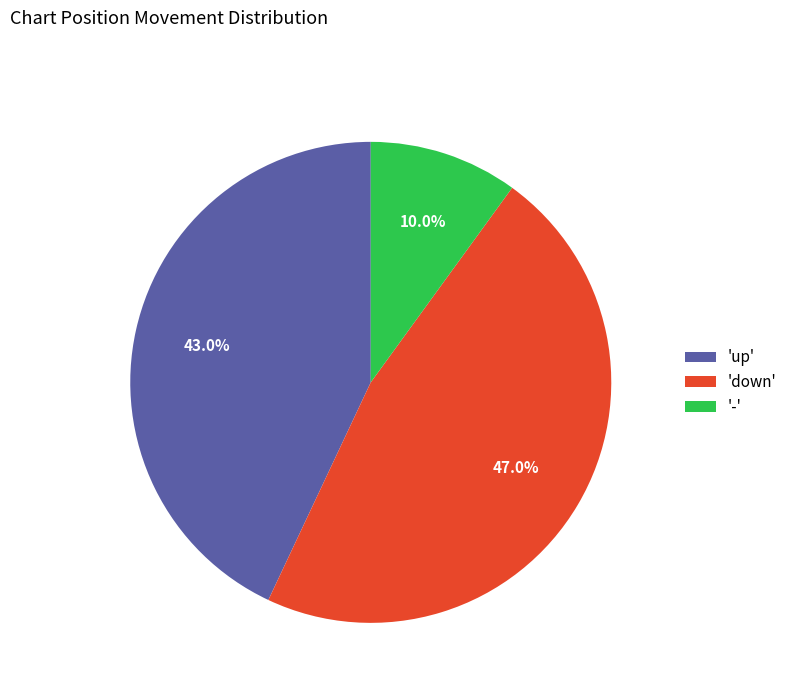

Do '-' and 'down' together represent more than half of the pie?

Yes